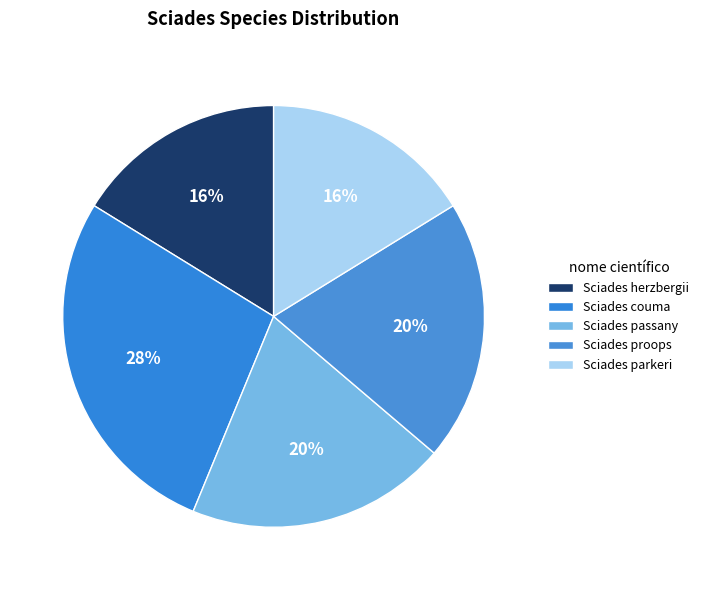

Which category has the smallest portion of the pie?

Sciades herzbergii